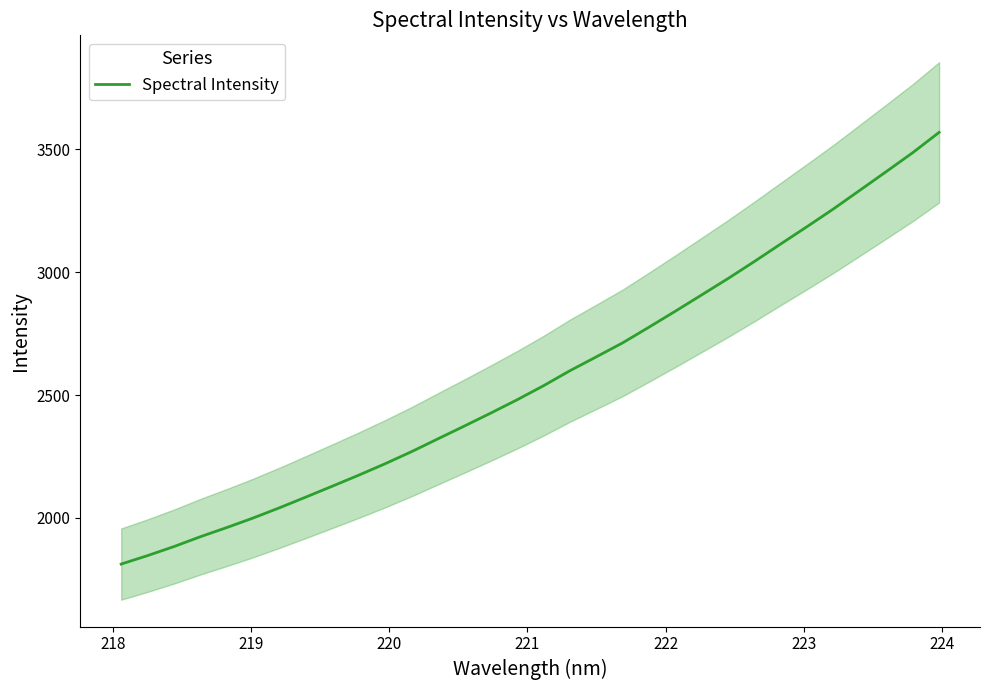

How many lines are shown in the chart?

1